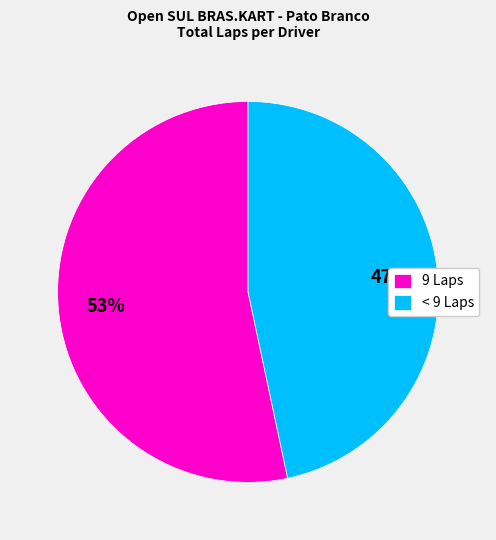

True or false: < 9 Laps accounts for 47% of the total.

True